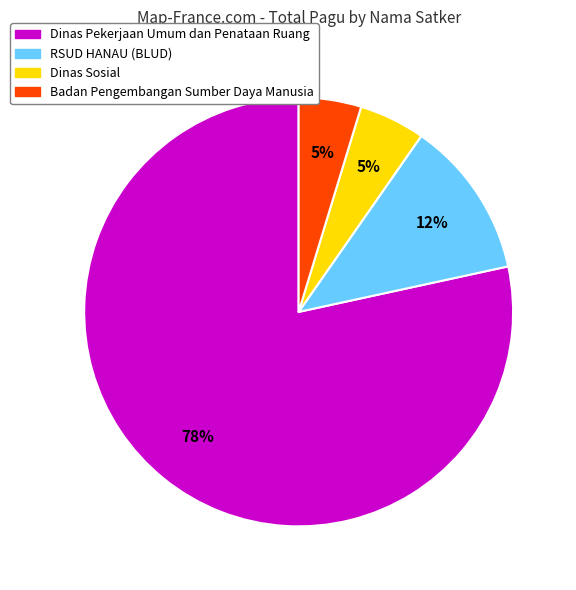

To the nearest percent, what is the average slice percentage?

25%